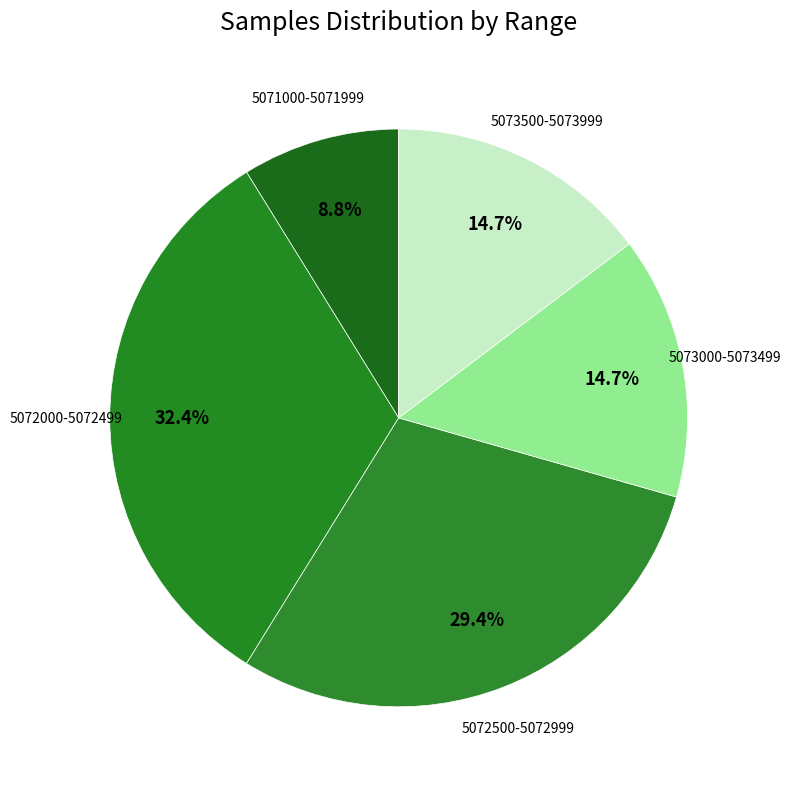

How many slices are in this pie chart?

5